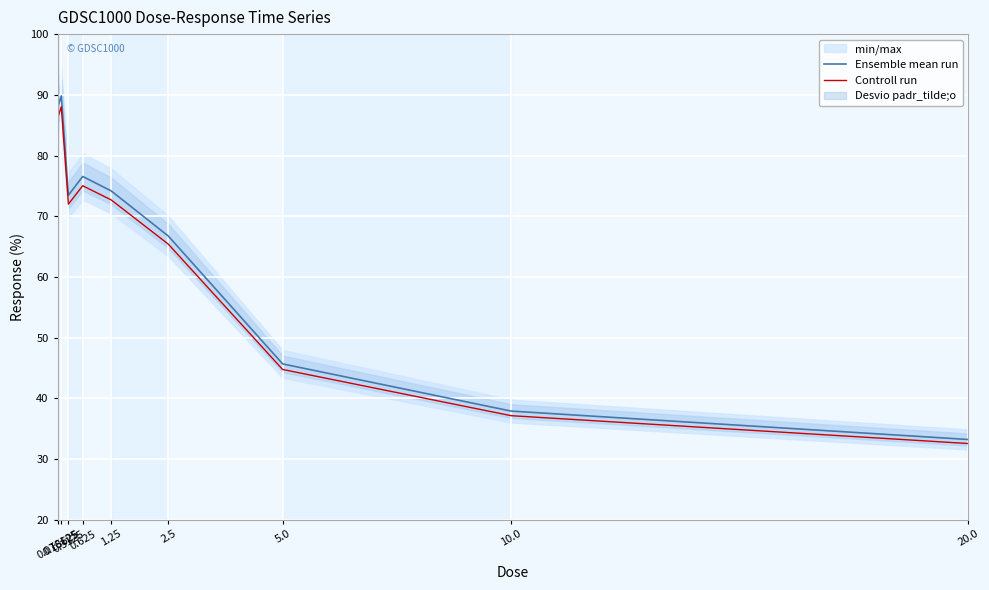

What is the lowest value of the Controll run series?

32.5